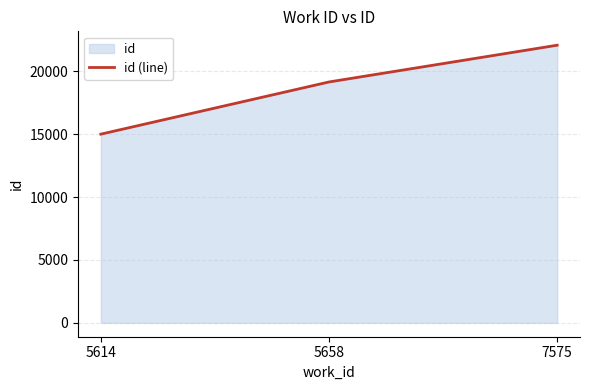

What is the difference between the maximum and minimum values?

7072